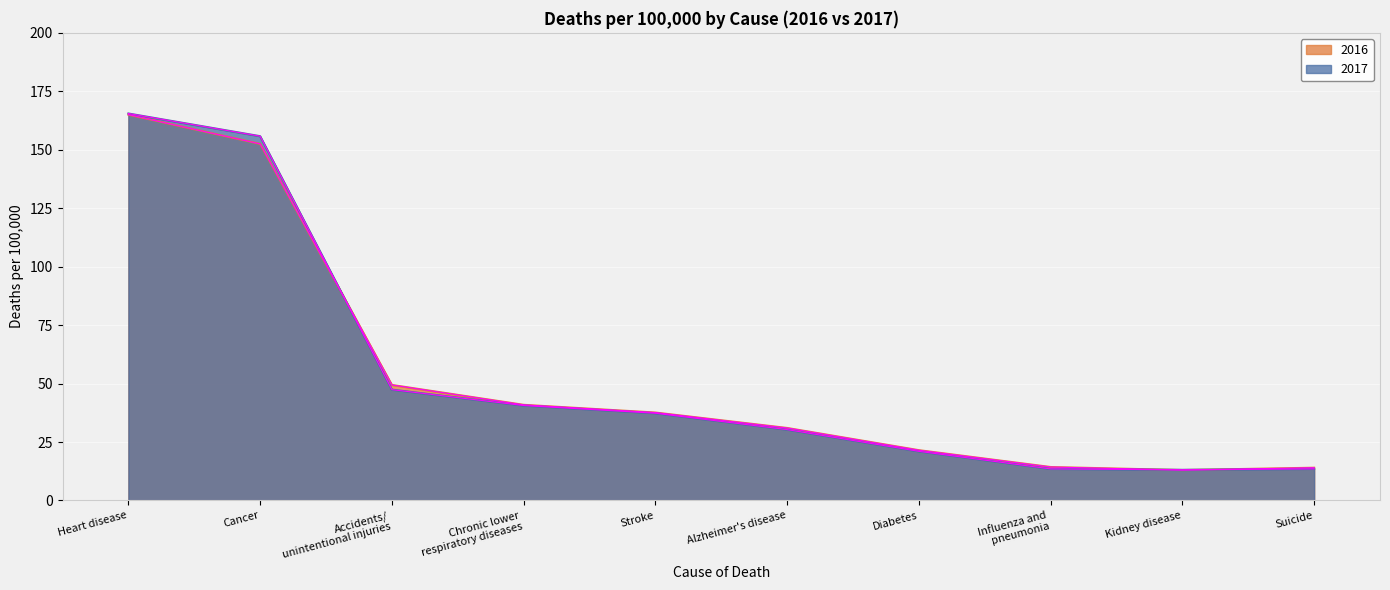

How many lines are shown in the chart?

2